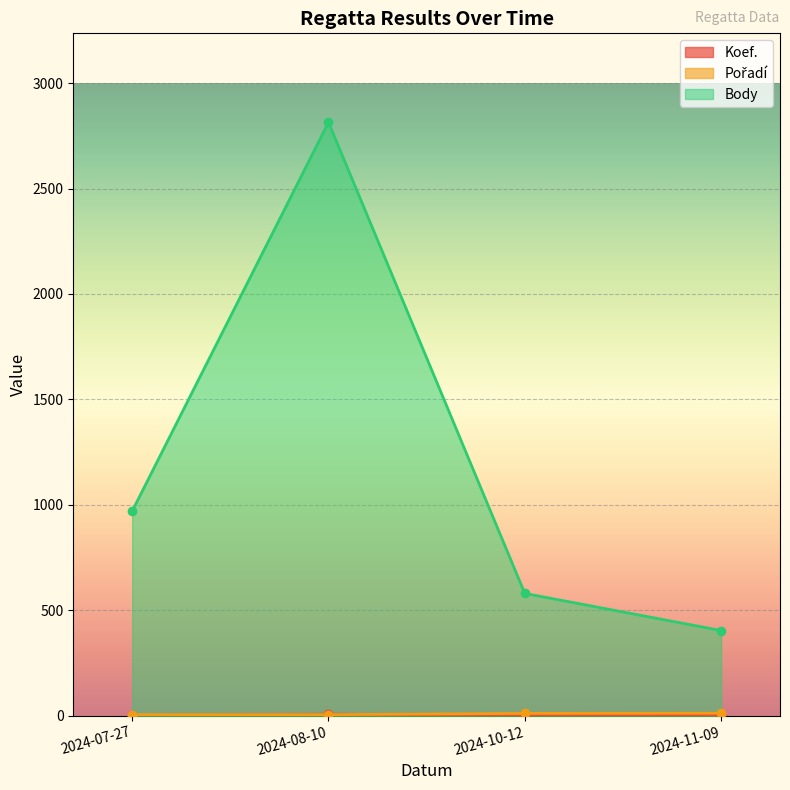

What is the difference between the highest and lowest values at 2024-08-10?

2809